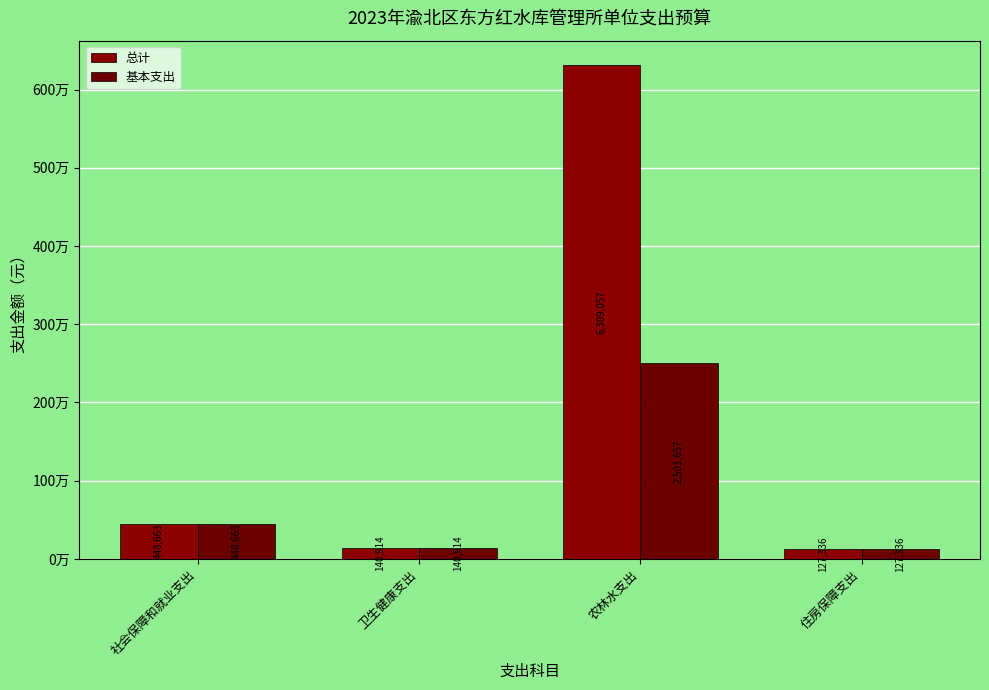

What is the greatest value displayed?

6309057.5